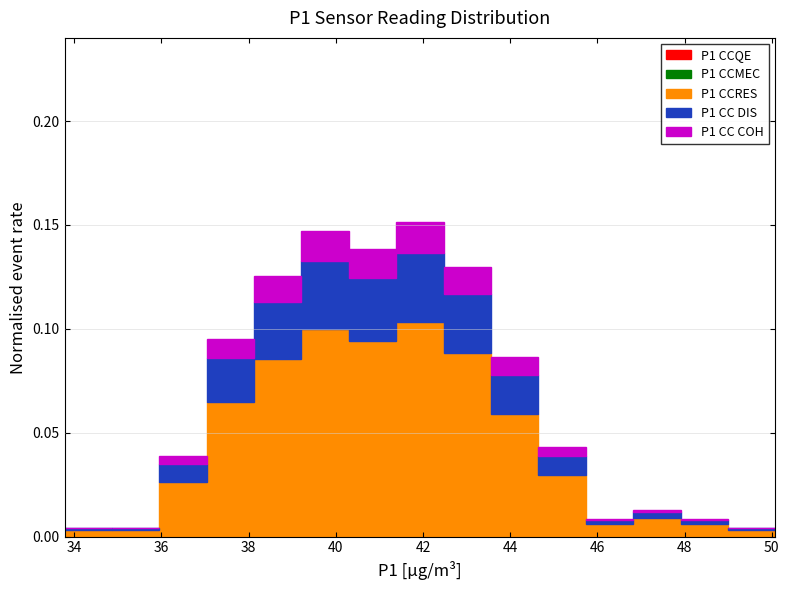

Reading left to right, list every stacked bar in this chart as the range it spans on the x-axis followed by its total height. Neither the bar edges nor the heights are printed on the chart, so give them approximately, as read against the axes.

33.8 to 34.8: under 0.005
34.8 to 36.0: under 0.005
36.0 to 37.0: 0.040
37.0 to 38.2: 0.095
38.2 to 39.2: 0.125
39.2 to 40.4: 0.145
40.4 to 41.4: 0.140
41.4 to 42.4: 0.150
42.4 to 43.6: 0.130
43.6 to 44.6: 0.085
44.6 to 45.8: 0.045
45.8 to 46.8: 0.010
46.8 to 48.0: 0.015
48.0 to 49.0: 0.010
49.0 to 50.0: under 0.005